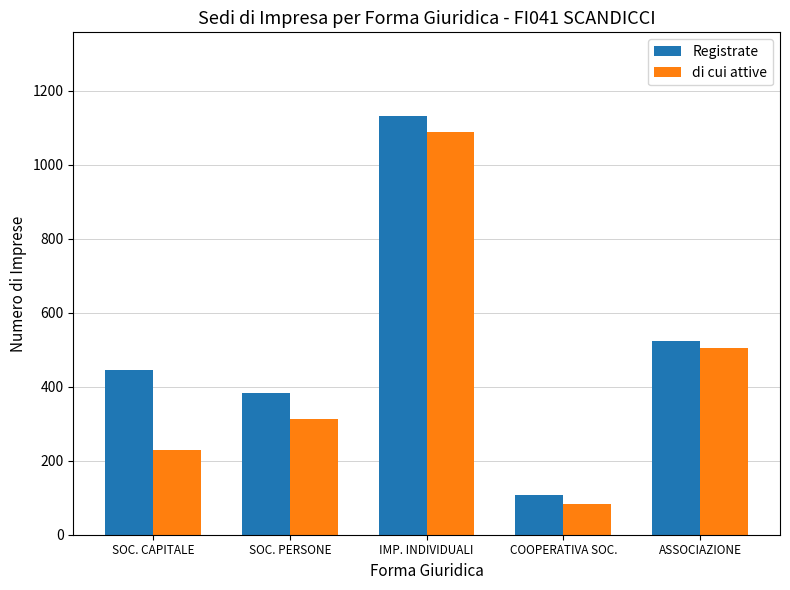

Between SOC. CAPITALE and COOPERATIVA SOC., which series saw the biggest shift?

Registrate